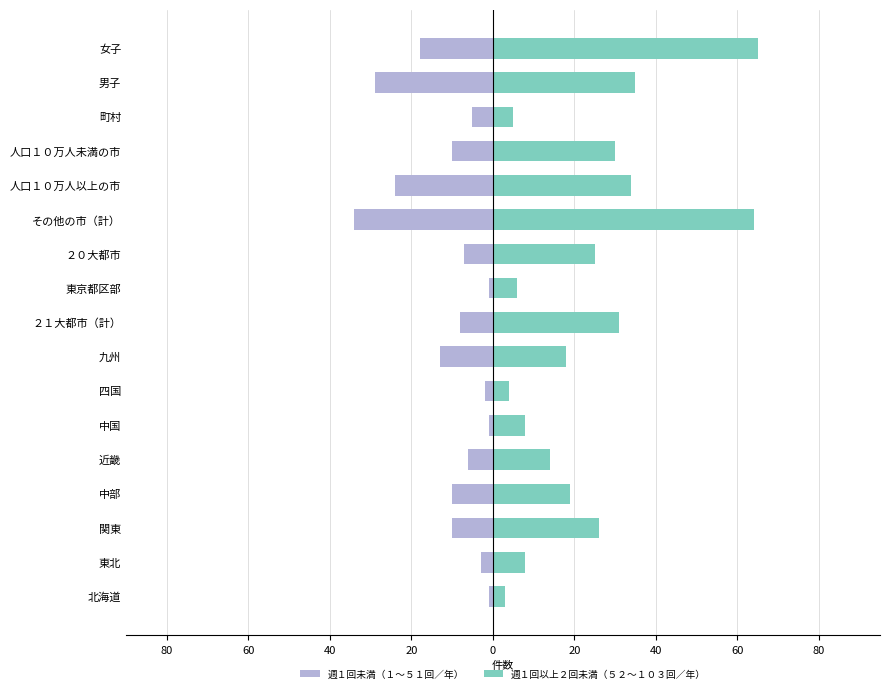

True or false: 週１回以上２回未満（５２～１０３回／年） has a value of 17 at 女子.

False